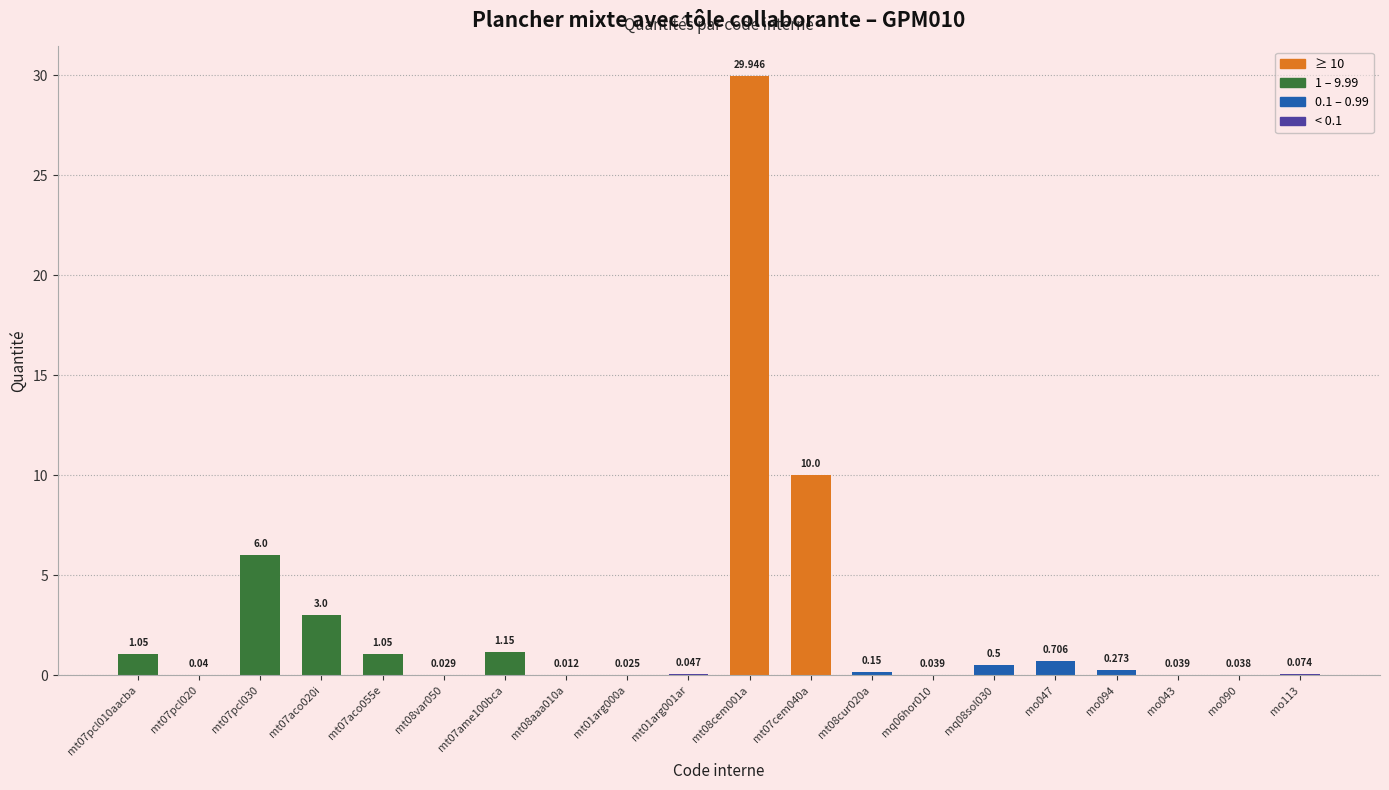

What is the average value?

2.7